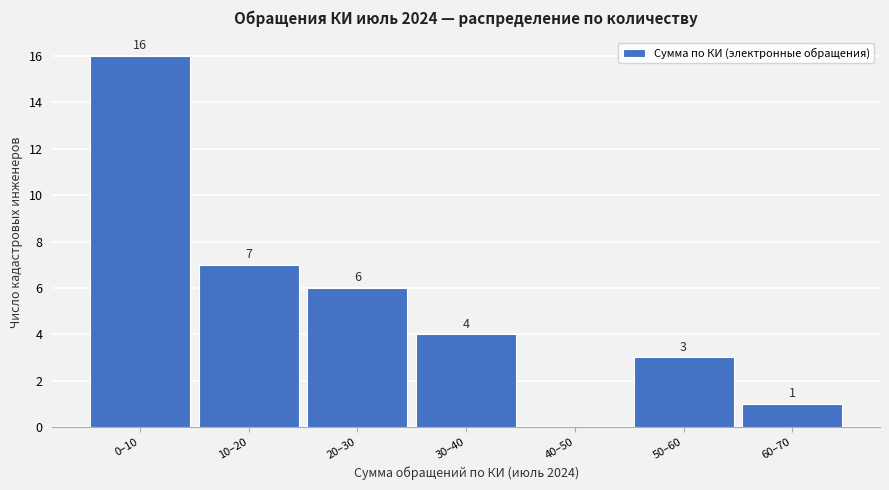

Reading left to right, list all the values displayed in this chart.

0–10=16	10–20=7	20–30=6	30–40=4	40–50=0	50–60=3	60–70=1